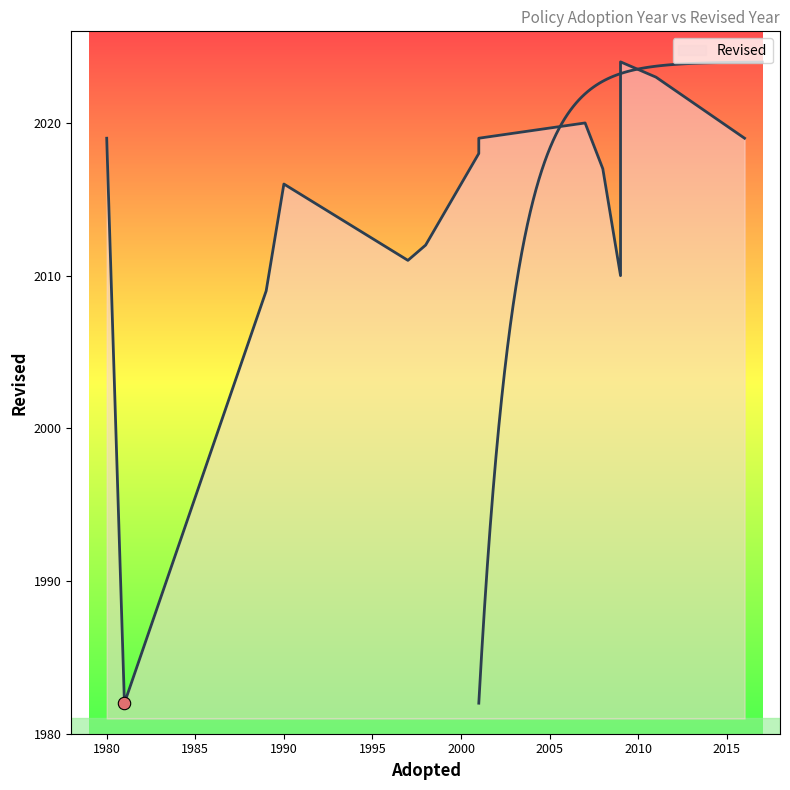

What is the ratio of the value at 1989 to the value at 2016?

1.0